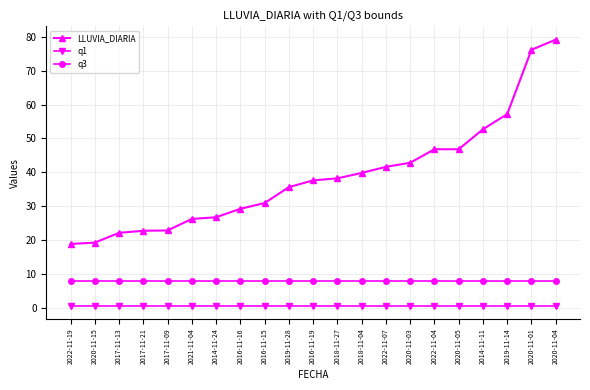

Which series has the largest total across all categories?

LLUVIA_DIARIA